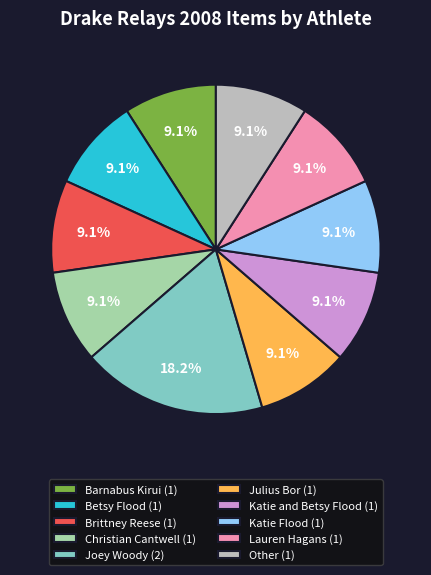

To the nearest percent, what is the difference between the largest and smallest slice percentages?

9%